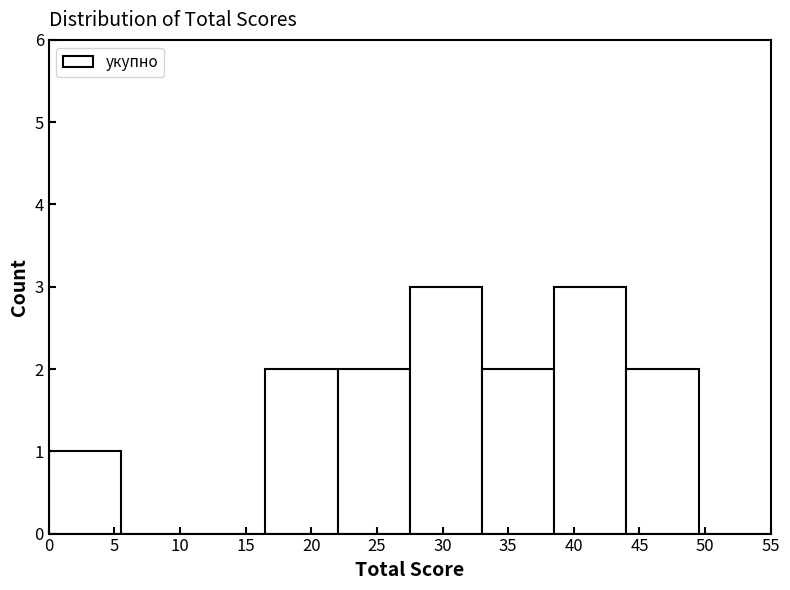

How tall is the bar that spans 0.0 to 5.5 on the x-axis? The values are not printed on the chart, so give them approximately, as read against the axis.

1